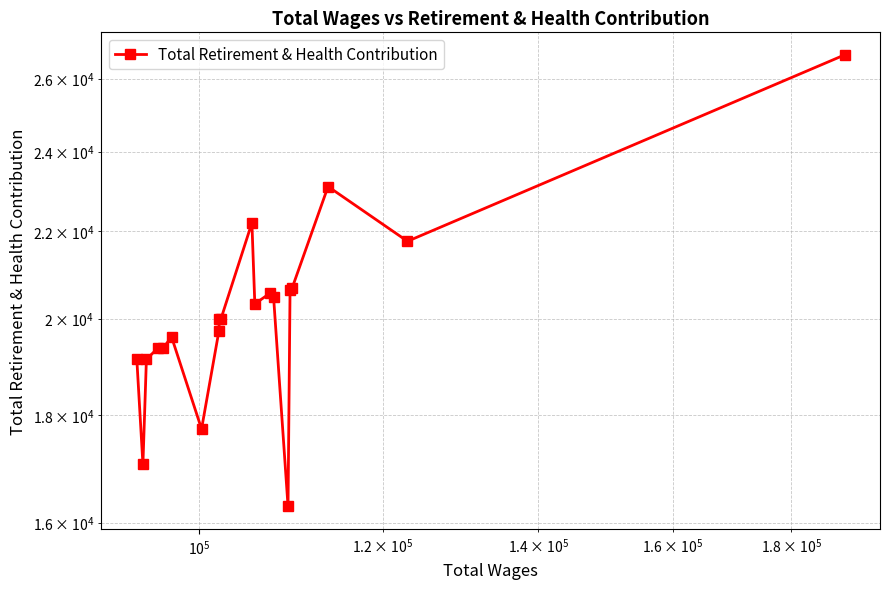

How many interior local peaks (higher than both neighbors) does the data have?

5